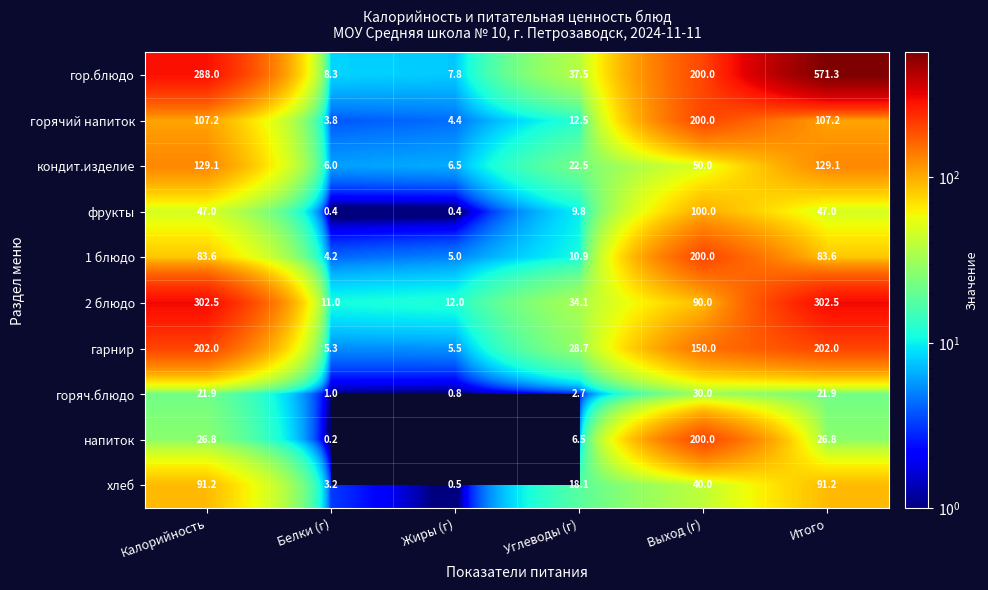

Between Углеводы (г) and Выход (г), which series saw the biggest shift?

напиток